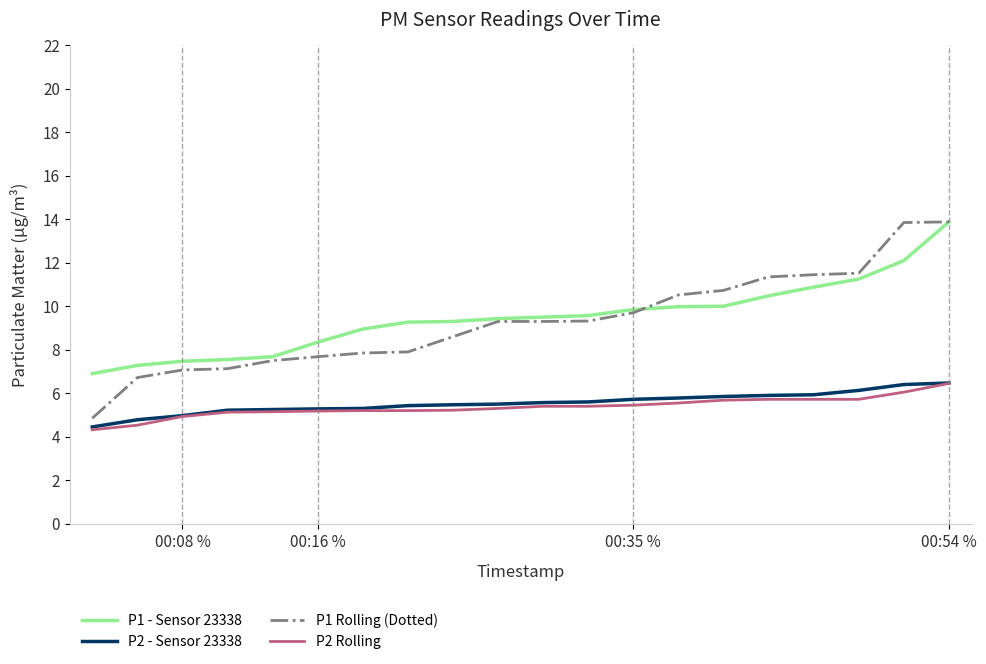

What is the smallest value displayed?

4.3